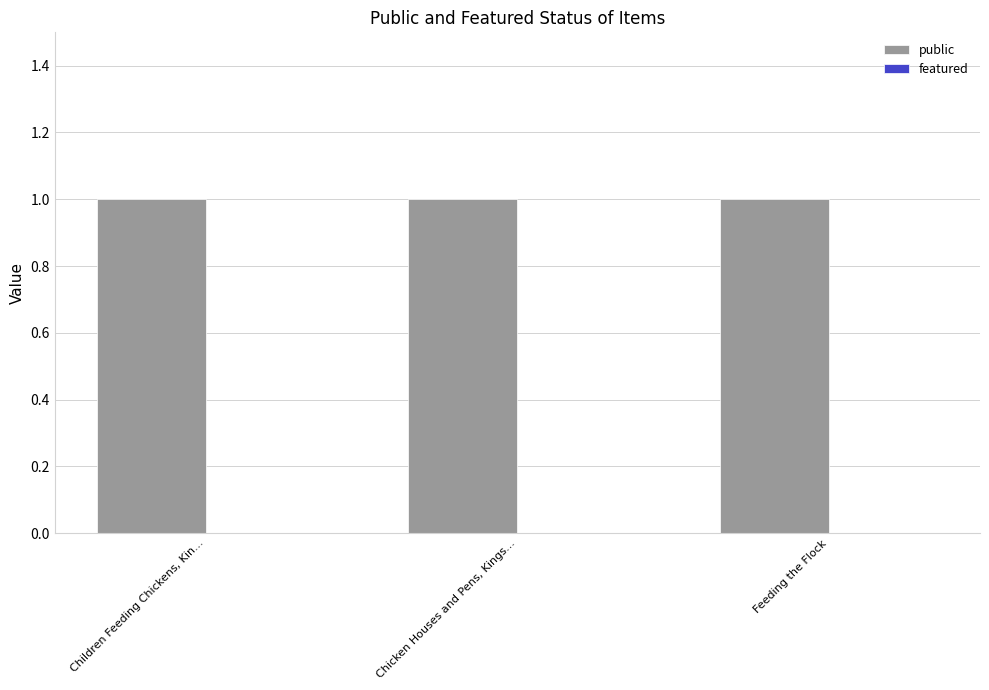

What is the sum of the public values at Chicken Houses and Pens, Kings... and Children Feeding Chickens, Kin...?

2